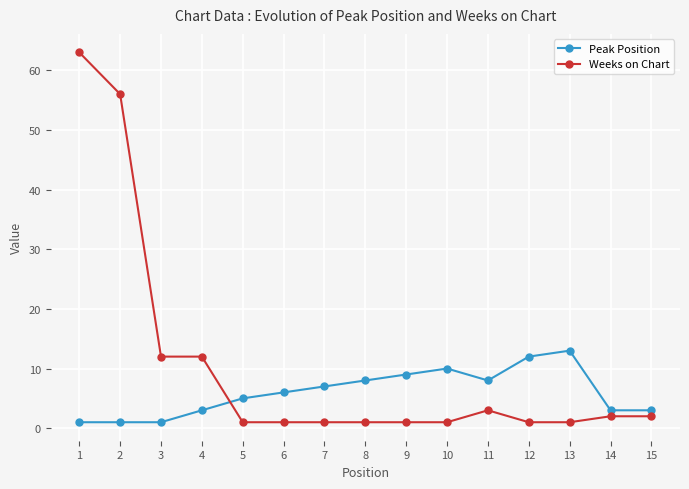

Which series changed the most between 1 and 12?

Weeks on Chart